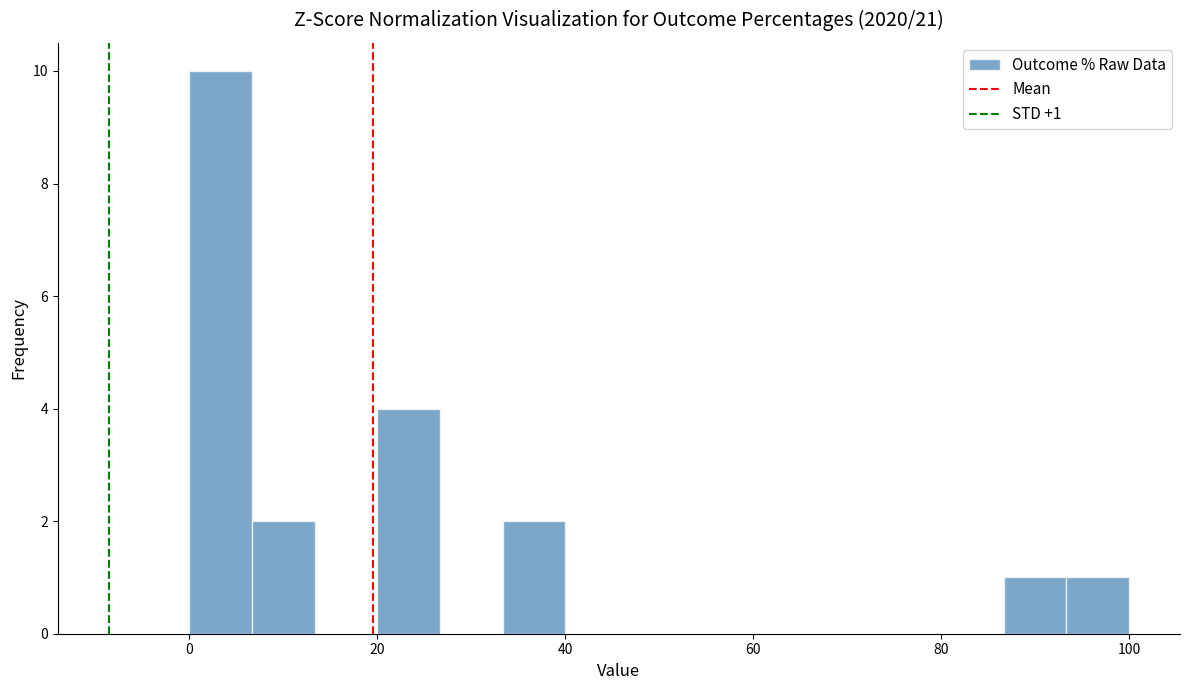

Around what value on the x-axis is the tallest bar? Give the approximate position of its centre, as read against the axis.

4